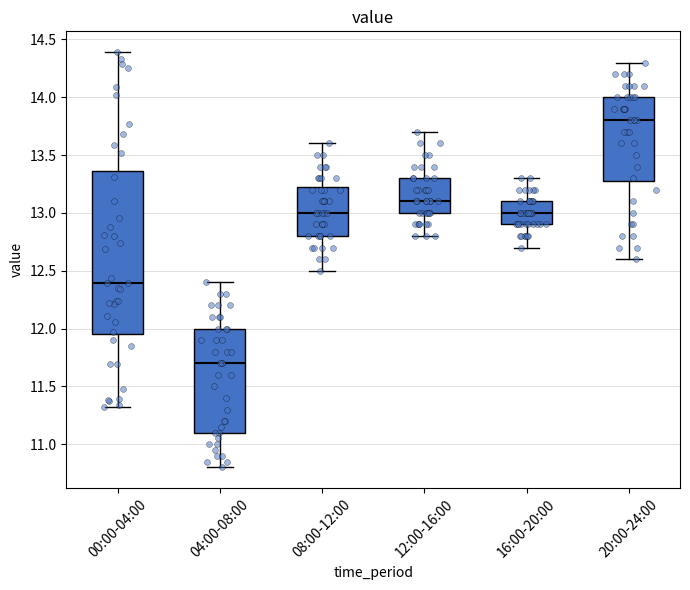

Reading left to right, read every box against the y-axis: the position of its median line, the range the box covers, and the ends of its whiskers. The values are not printed on the chart, so give them approximately, as read against the axis.

00:00-04:00: median 12.40, box 11.95 to 13.35, whiskers 11.30 to 14.40
04:00-08:00: median 11.70, box 11.10 to 12.00, whiskers 10.80 to 12.40
08:00-12:00: median 13.00, box 12.80 to 13.25, whiskers 12.50 to 13.60
12:00-16:00: median 13.10, box 13.00 to 13.30, whiskers 12.80 to 13.70
16:00-20:00: median 13.00, box 12.90 to 13.10, whiskers 12.70 to 13.30
20:00-24:00: median 13.80, box 13.30 to 14.00, whiskers 12.60 to 14.30